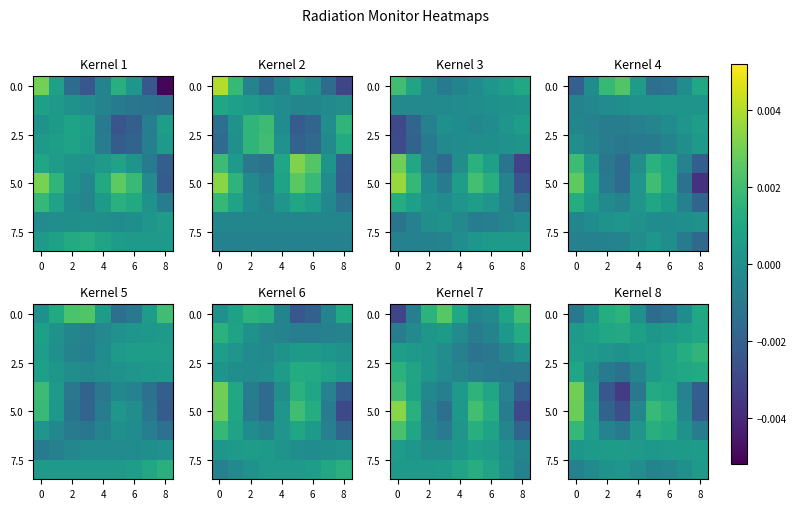

How many data points does each series have?

9